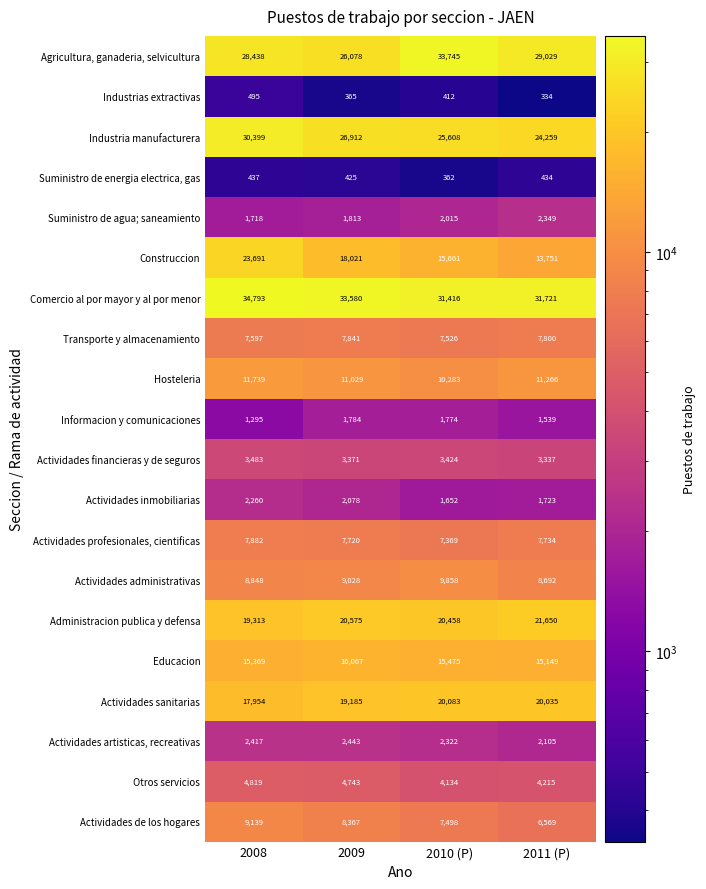

At how many categories does at least one series exceed 1385?

4